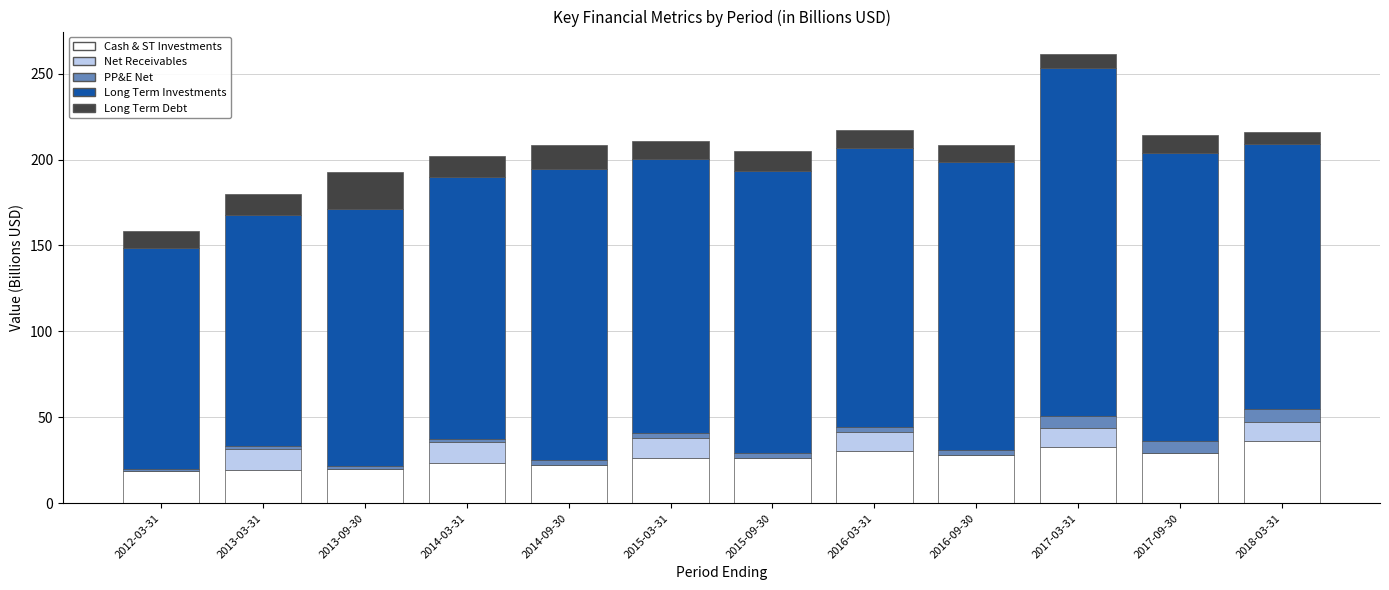

At which category is the sum across all series the highest?

2017-03-31